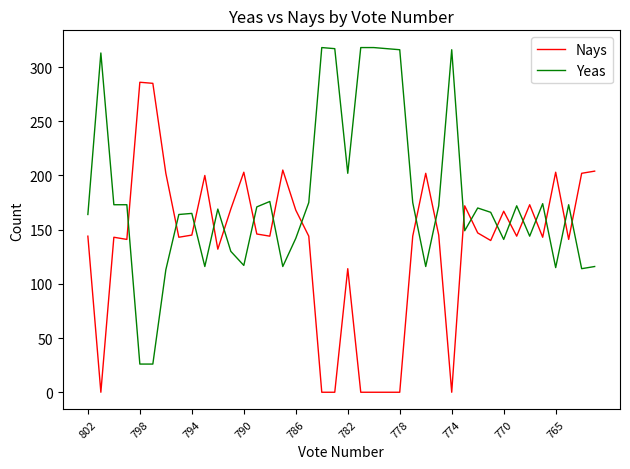

What is the difference between the maximum and minimum values in the Nays series?

286